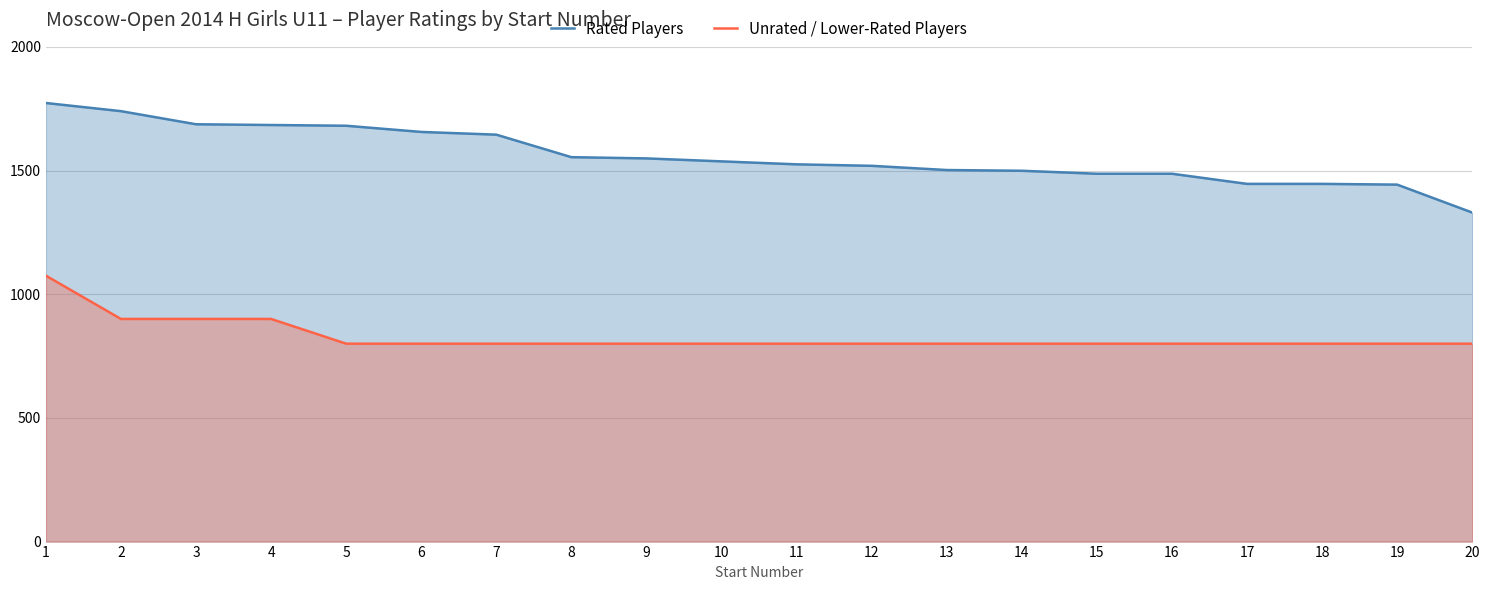

What is the value of the Rated Players point at the 1st from the left?

1773